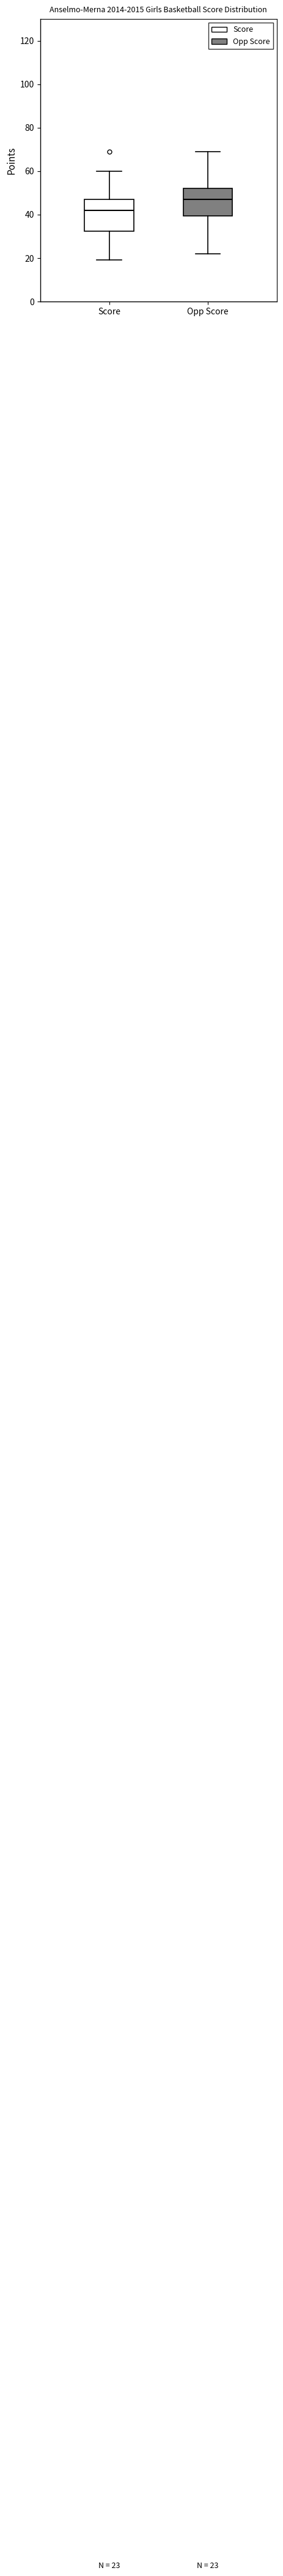

Which box has the highest median line?

Opp Score